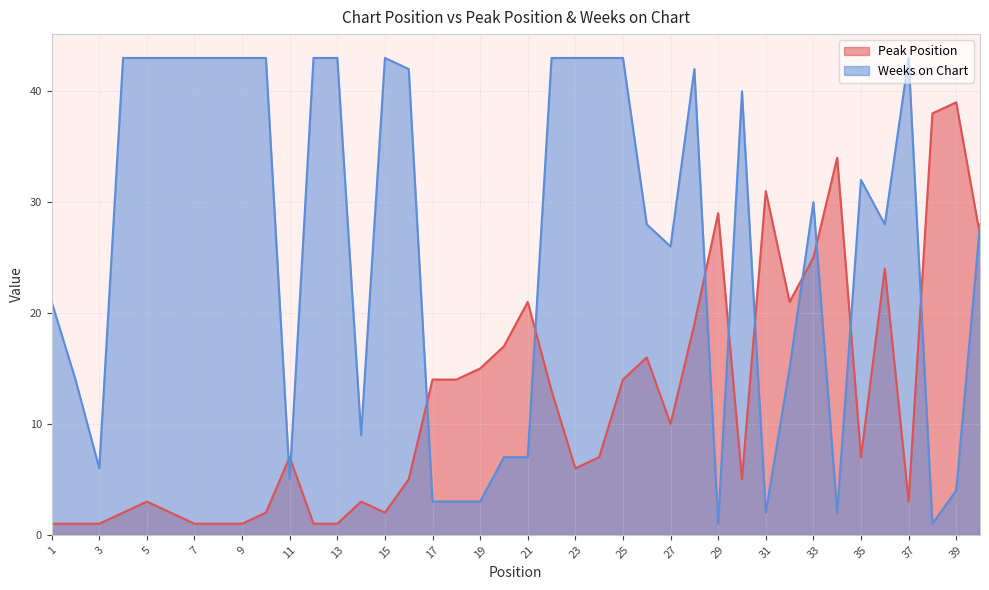

List the labels in order of Weeks on Chart value, smallest first.

29, 38, 31, 34, 17, 18, 19, 39, 11, 3, 20, 21, 14, 2, 32, 1, 27, 26, 36, 40, 33, 35, 30, 16, 28, 4, 5, 6, 7, 8, 9, 10, 12, 13, 15, 22, 23, 24, 25, 37